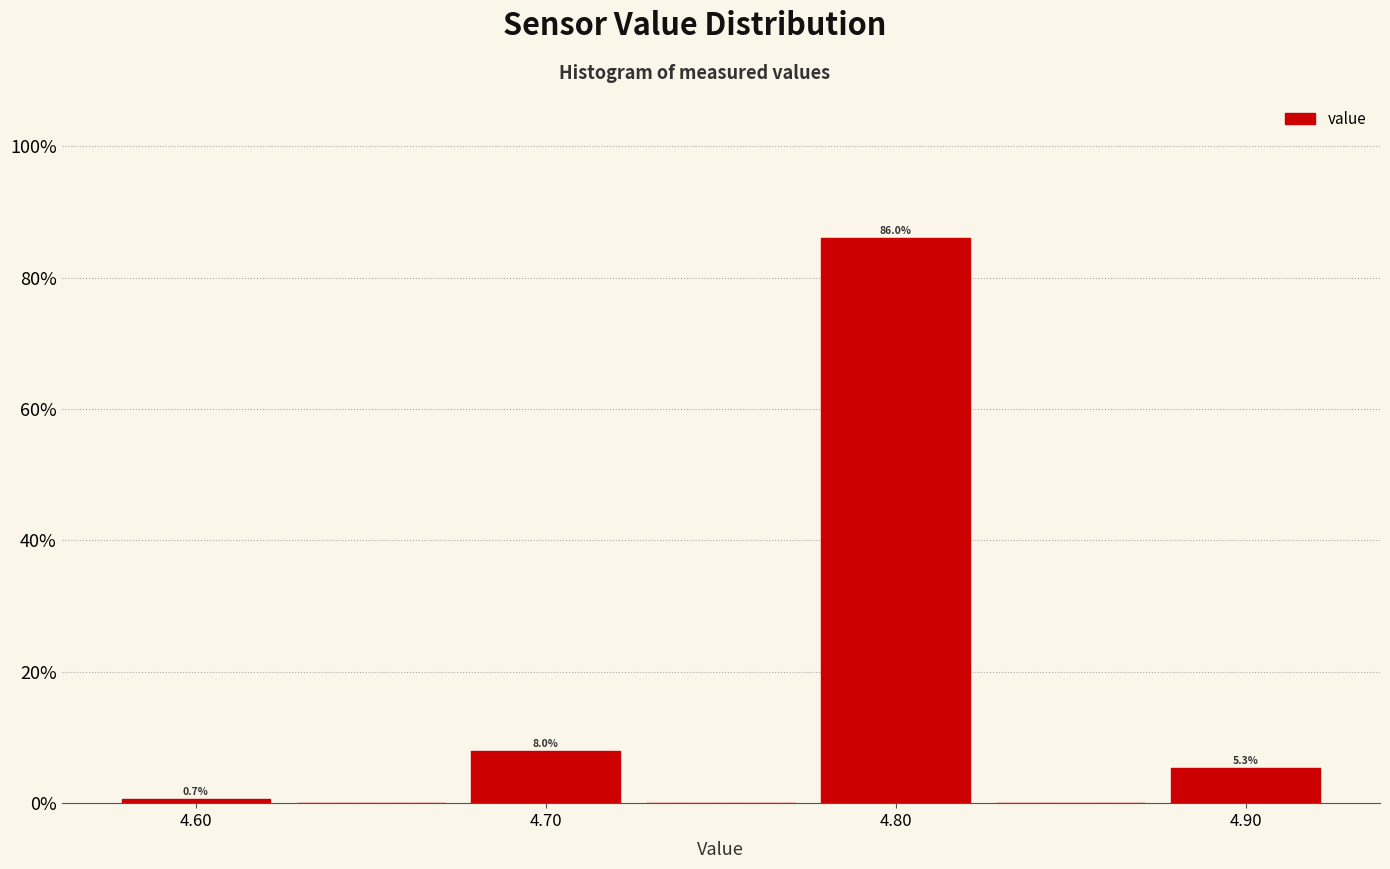

Over which range of the x-axis is the bar tallest?

4.775 to 4.825